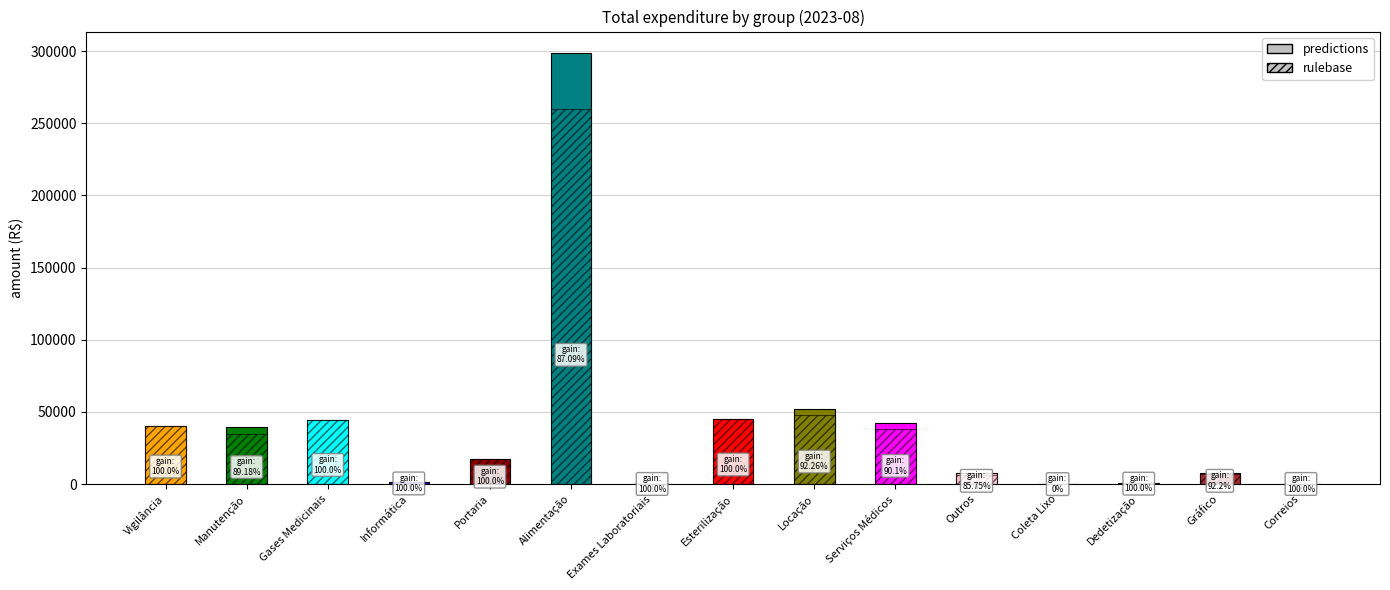

What is the average value of the rulebase series?

36328.8